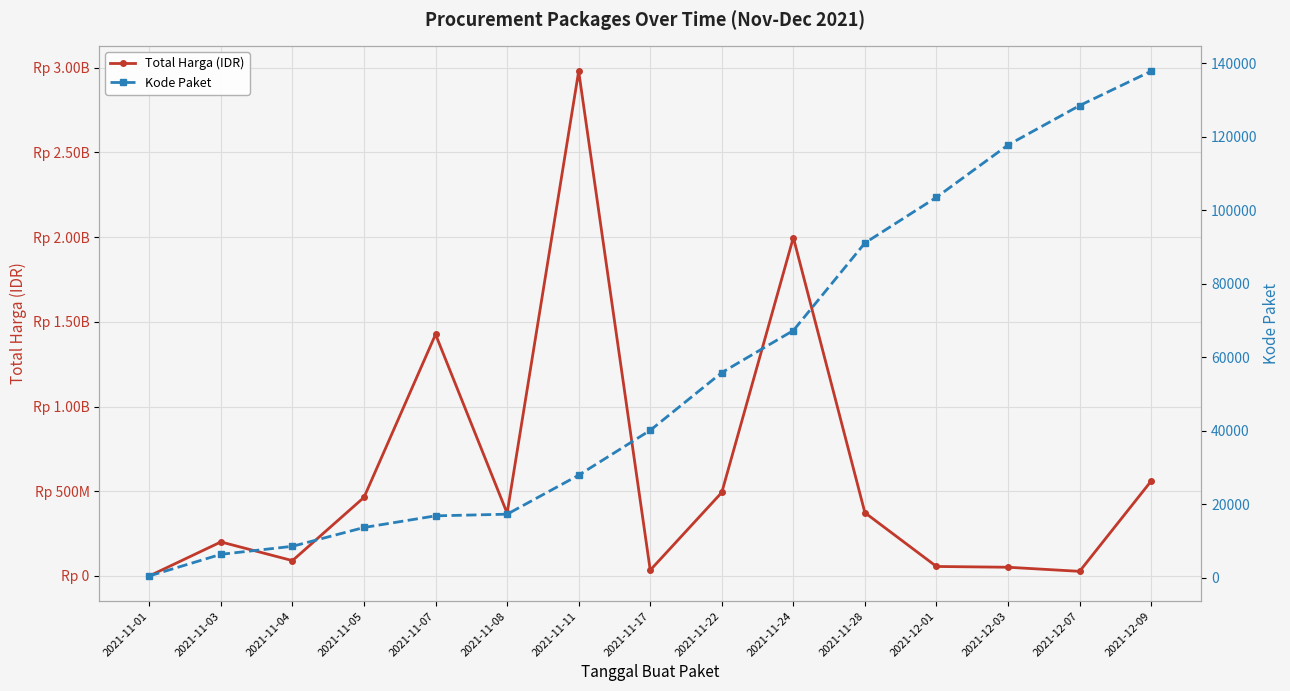

At which label does Kode Paket reach its minimum?

2021-11-01